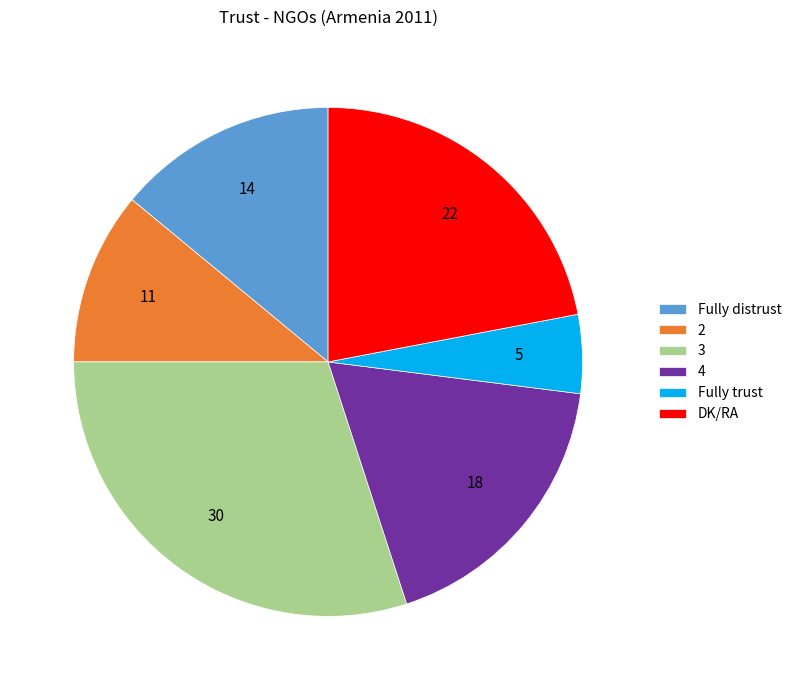

How many slices are in this pie chart?

6